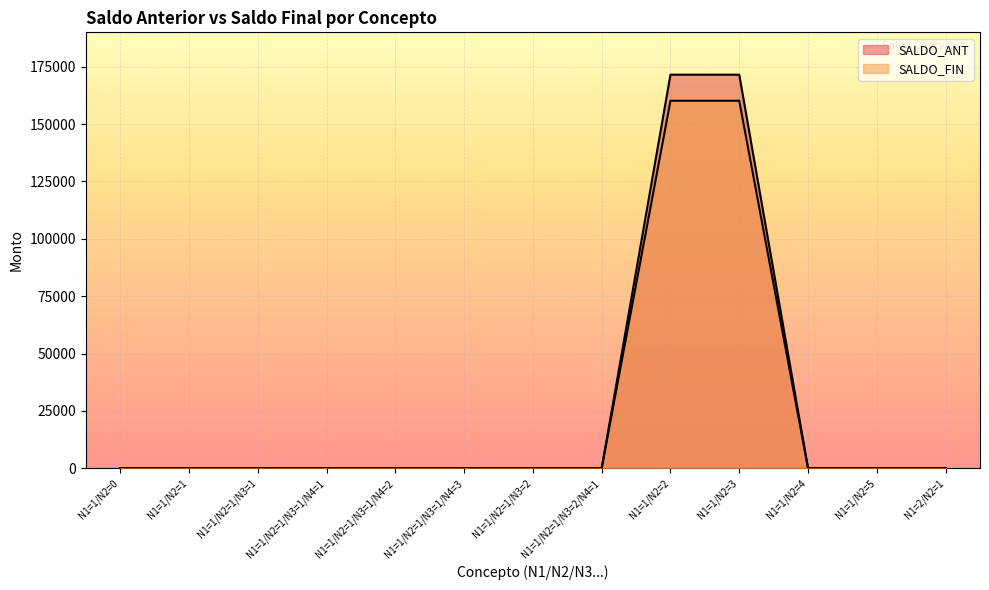

What is the difference between the maximum and minimum values in the SALDO_FIN series?

160180.1